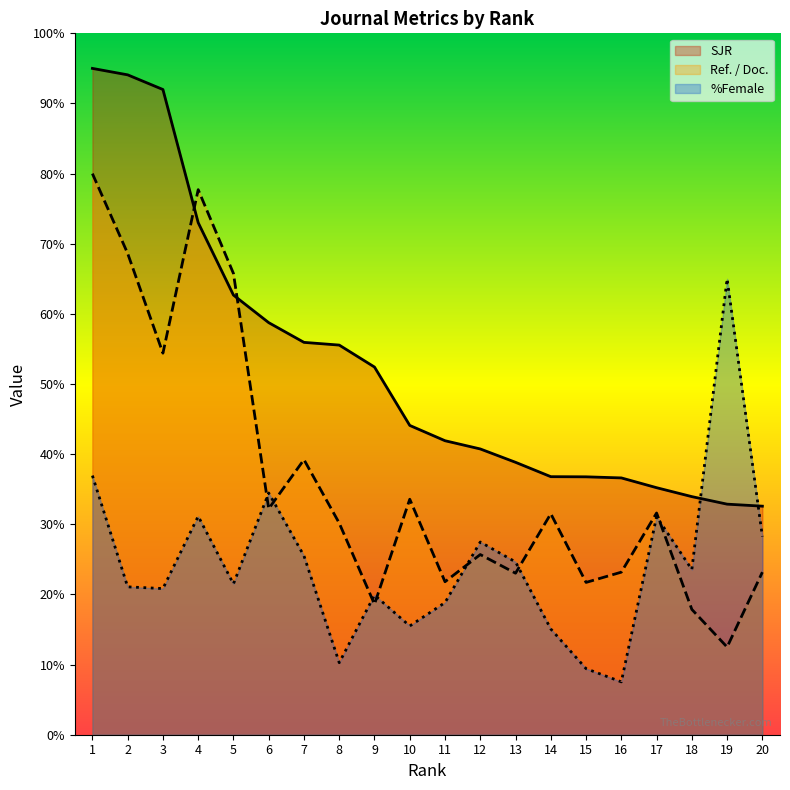

In Ref. / Doc., how many points are higher than both neighbors (excluding endpoints)?

6